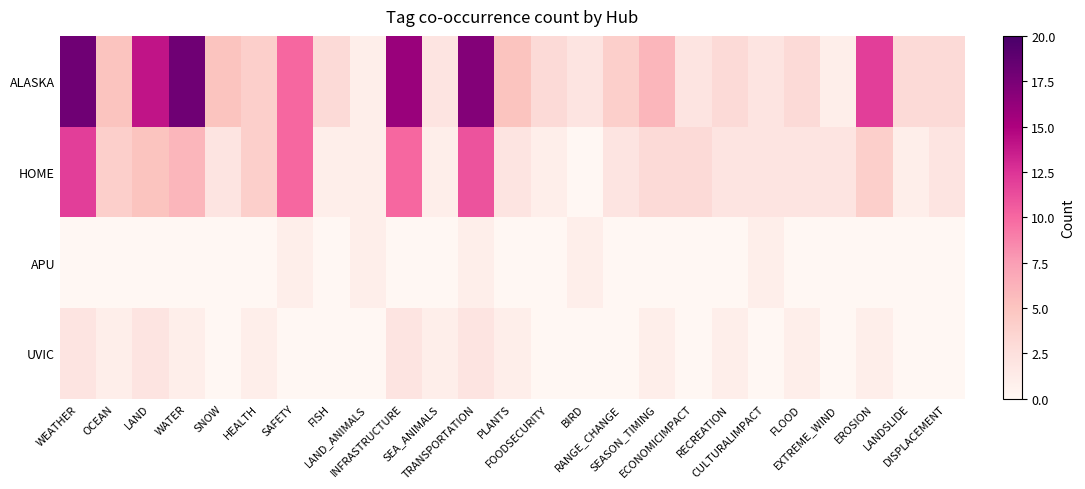

List the series in order of their peak value, lowest first.

APU, UVIC, HOME, ALASKA